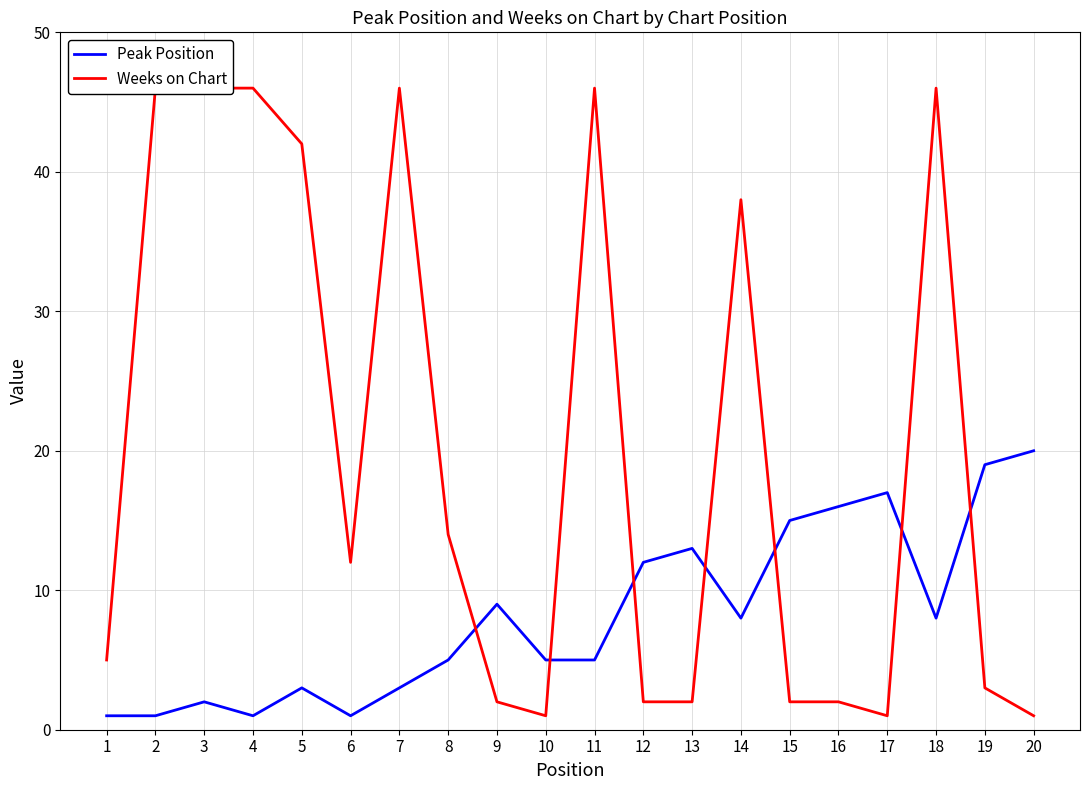

What are all the series names shown in the legend?

Peak Position, Weeks on Chart